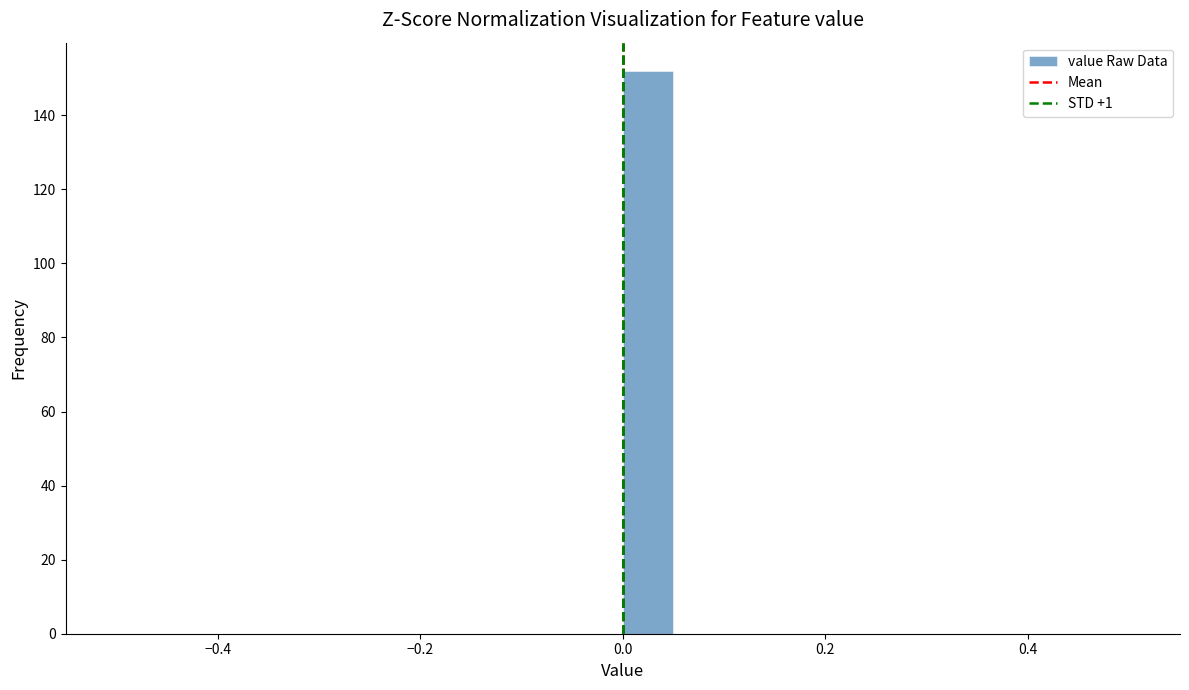

Read against the x-axis, roughly where is the centre of the tallest bar?

0.02